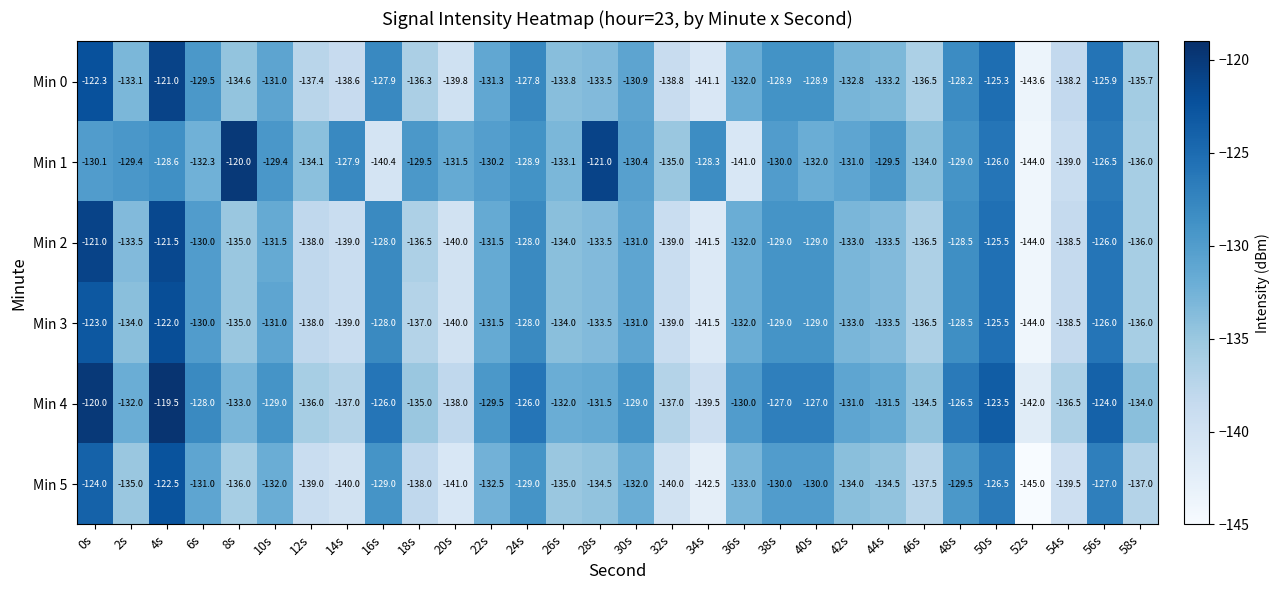

At which label does Min 2 first exceed -133?

0s